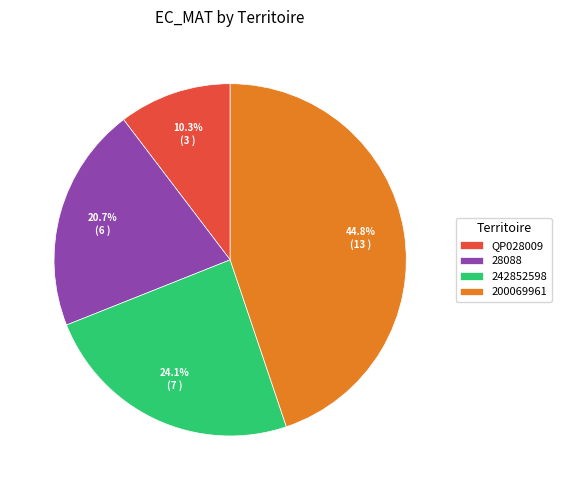

Is there a majority slice in this chart?

No